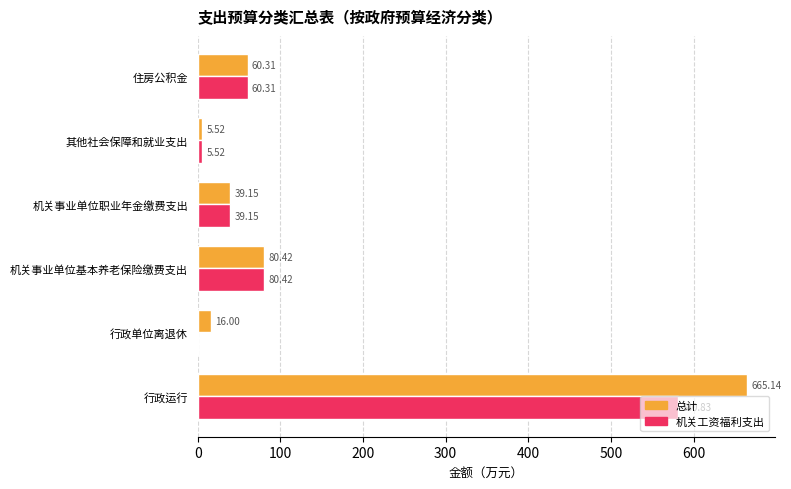

What are all the series names shown in the legend?

总计, 机关工资福利支出